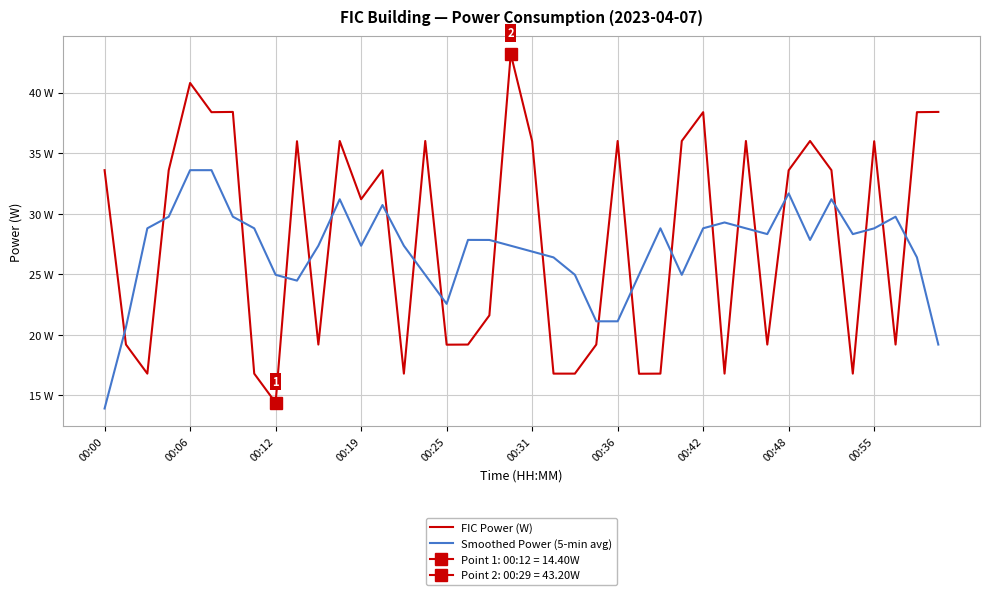

What is the total value across all series at 10?

46.6